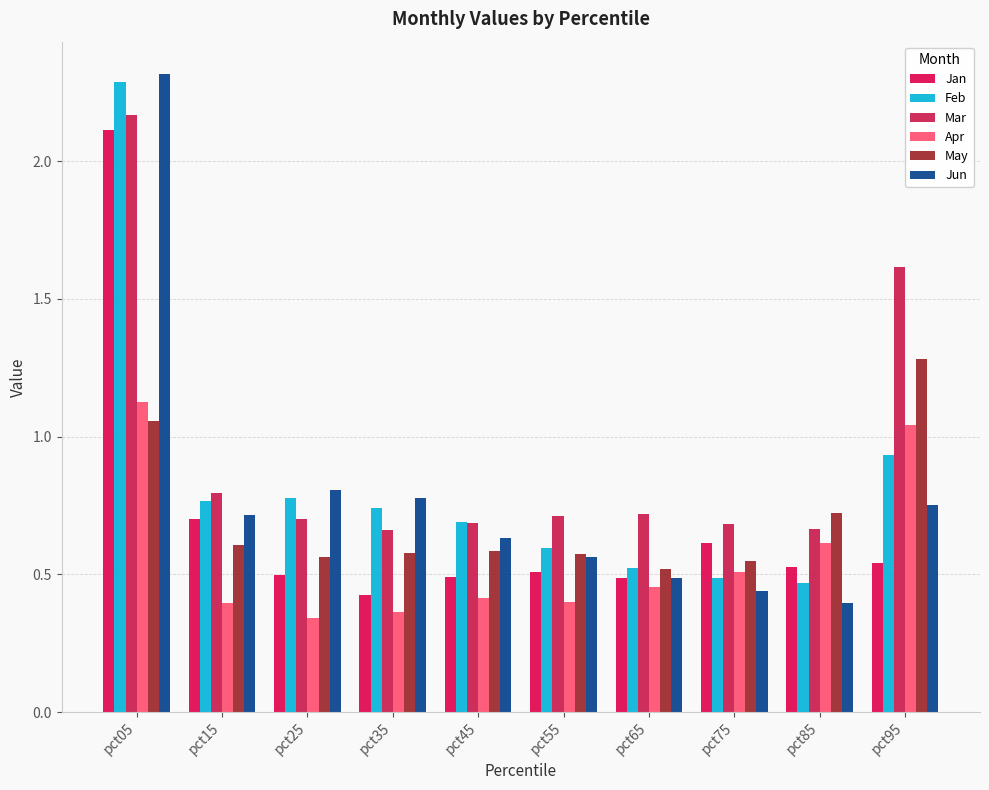

At how many categories does at least one series exceed 0?

10